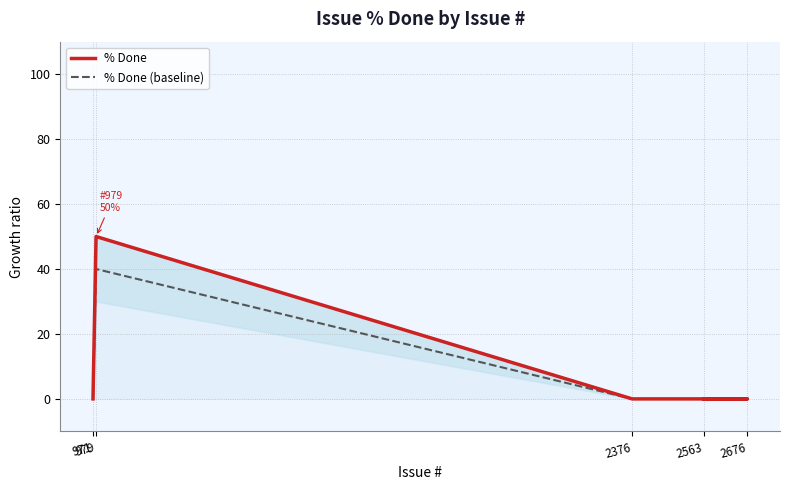

Reading right to left, transcribe all the data shown in this chart.

% Done: 971=0	979=50	2376=0	2676=0	2563=0
% Done (baseline): 971=0	979=40	2376=0	2676=0	2563=0